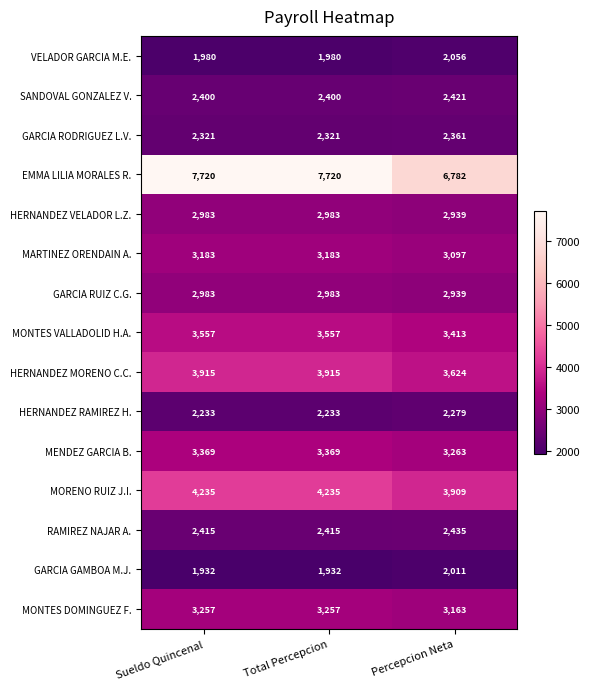

What is the minimum value shown in the chart?

1932